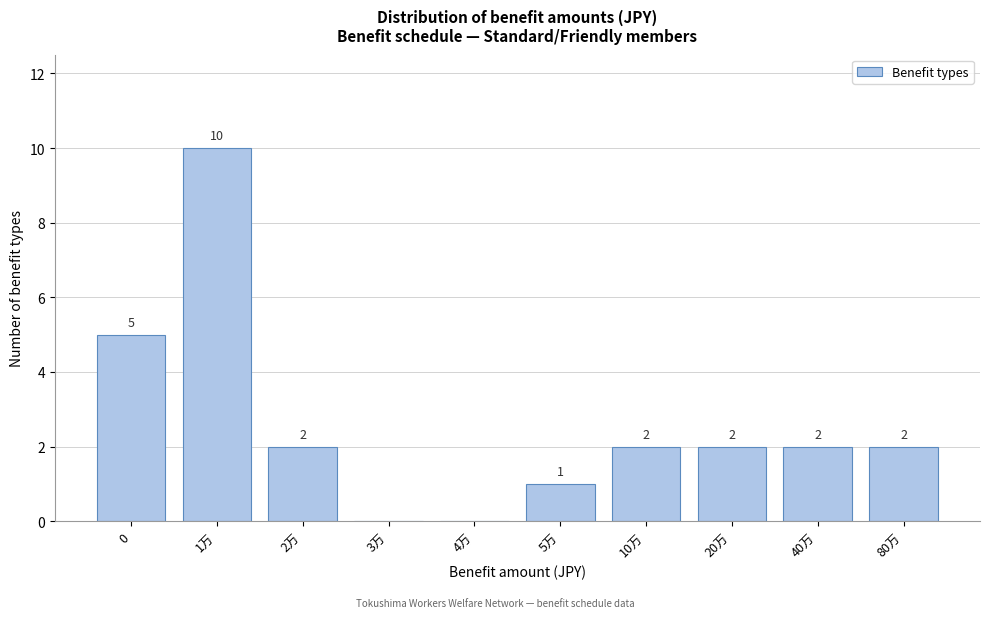

Reading right to left, extract all data points from this chart.

80万=2	40万=2	20万=2	10万=2	5万=1	4万=0	3万=0	2万=2	1万=10	0=5